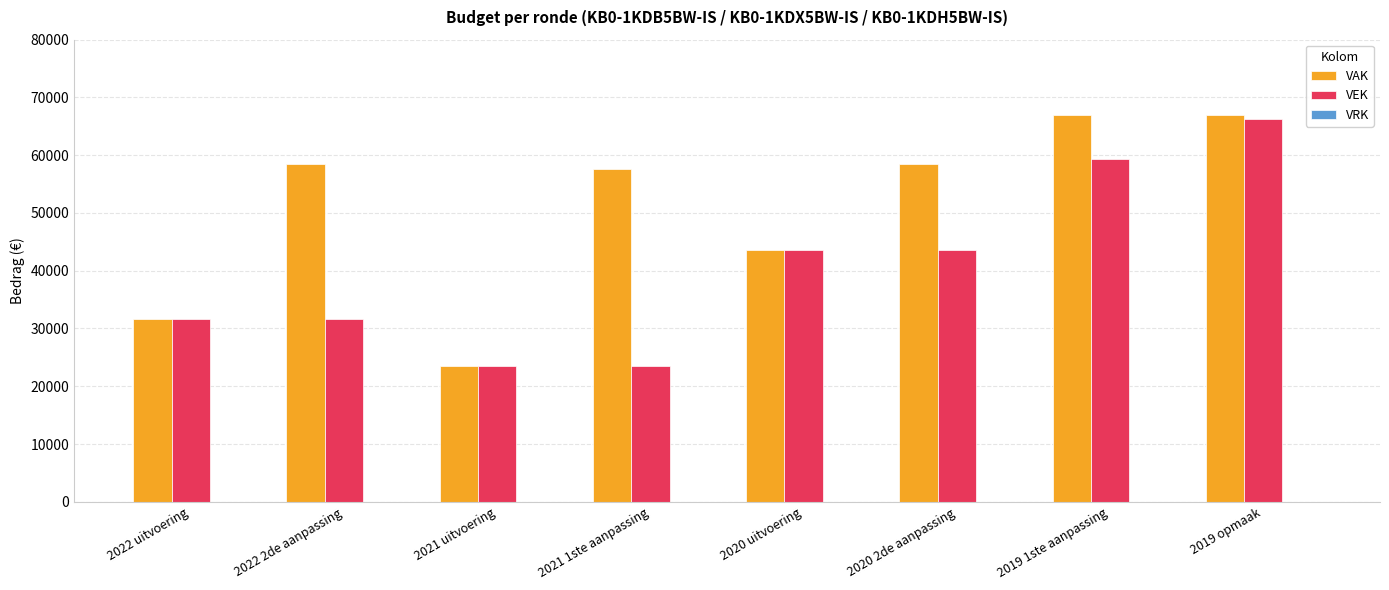

What is the label of the 1st bar from the left?

2022 uitvoering